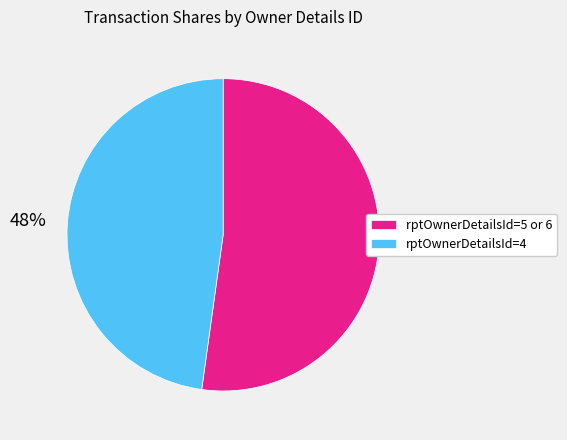

Is there any slice that represents more than half of the pie?

Yes